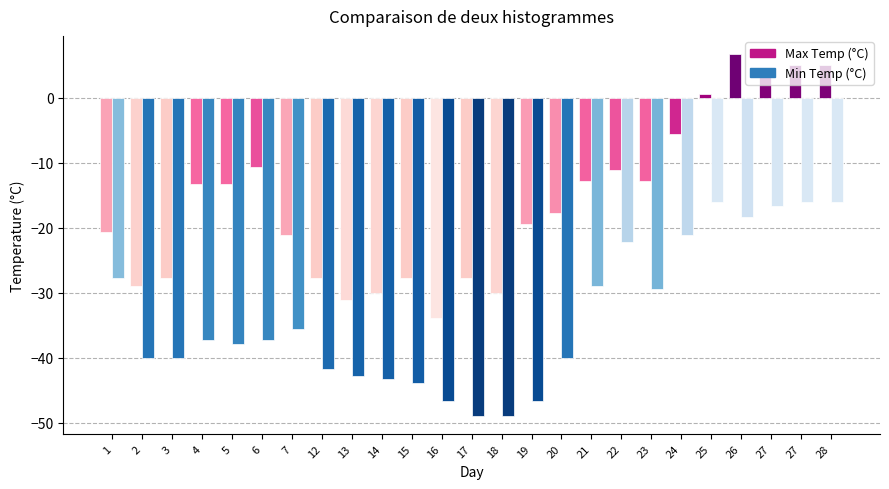

What are all the series names shown in the legend?

Max Temp (°C), Min Temp (°C)